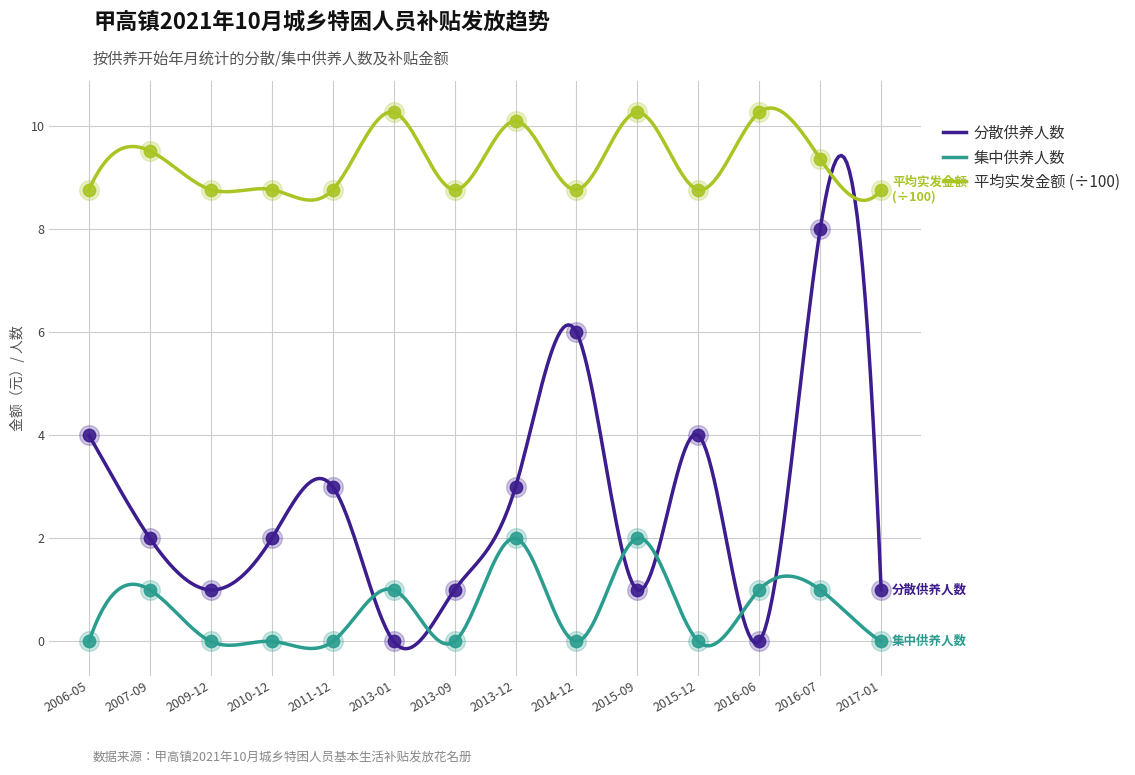

At how many categories does at least one series exceed 0?

300